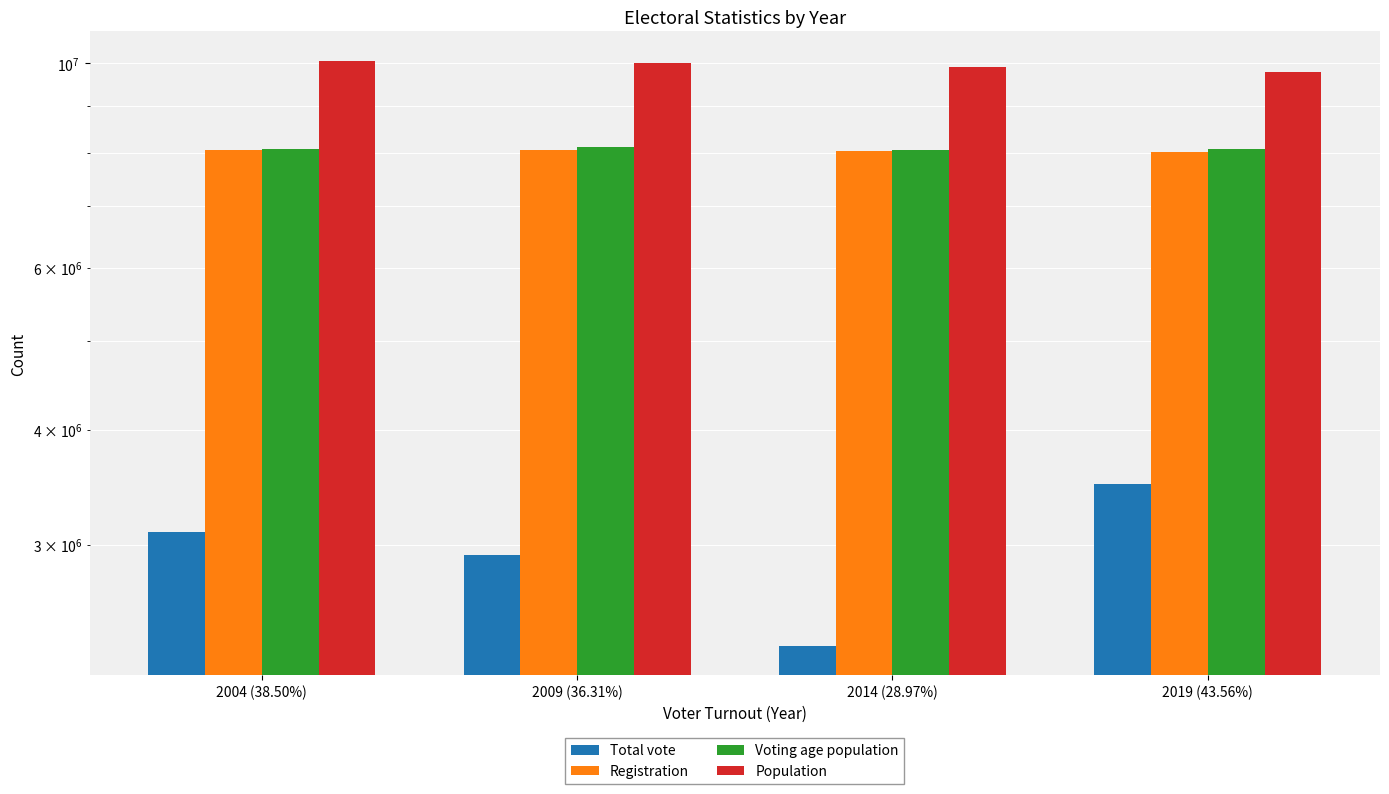

Reading left to right, transcribe all the data shown in this chart.

Total vote: 3097657	2921779	2329304	3488341
Registration: 8046247	8046086	8041386	8008353
Voting age population: 8073180	8116506	8043818	8068469
Population: 10072608	10007168	9919128	9799351